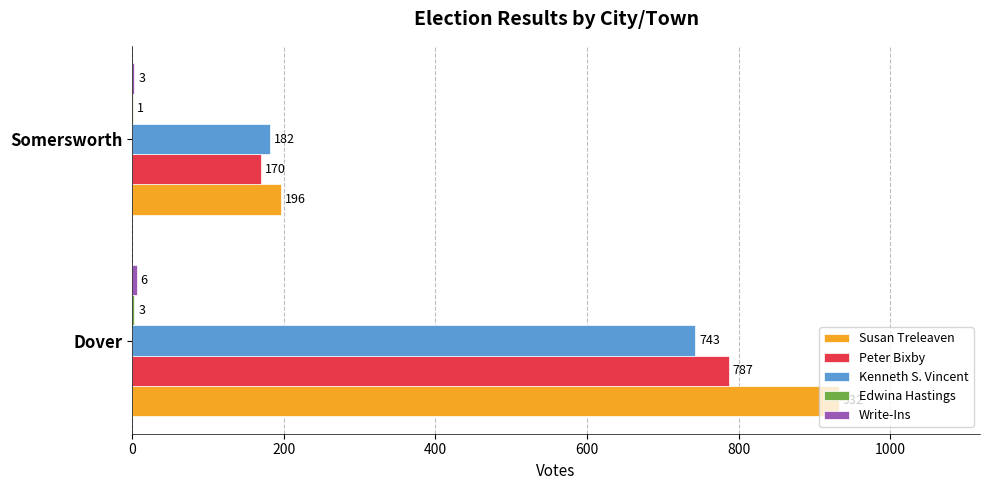

What is the total value across all series at Somersworth?

552